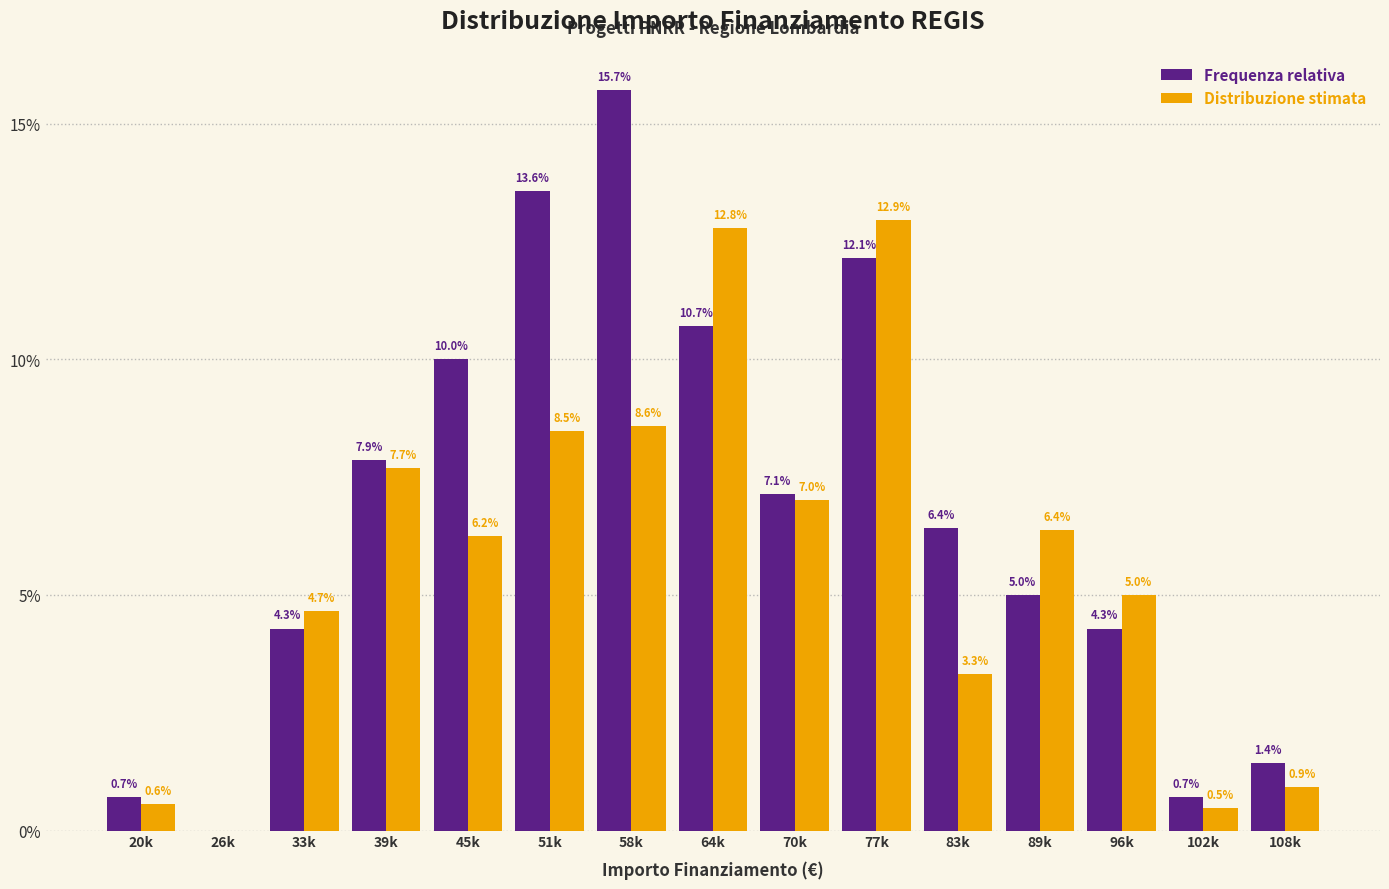

Reading right to left, transcribe all the data shown in this chart.

Frequenza relativa: 108k=1.4	102k=0.7	96k=4.3	89k=5.0	83k=6.4	77k=12.1	70k=7.1	64k=10.7	58k=15.7	51k=13.6	45k=10.0	39k=7.9	33k=4.3	26k=0.0	20k=0.7
Distribuzione stimata: 108k=0.9	102k=0.5	96k=5.0	89k=6.4	83k=3.3	77k=12.9	70k=7.0	64k=12.8	58k=8.6	51k=8.5	45k=6.2	39k=7.7	33k=4.7	26k=0.0	20k=0.6